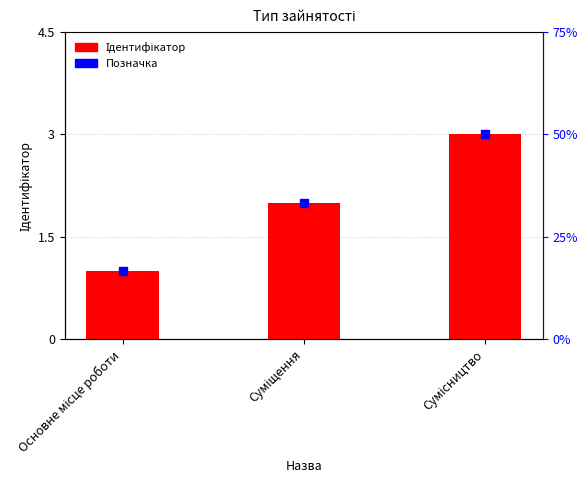

Which series contains the highest Y value?

Ідентифікатор